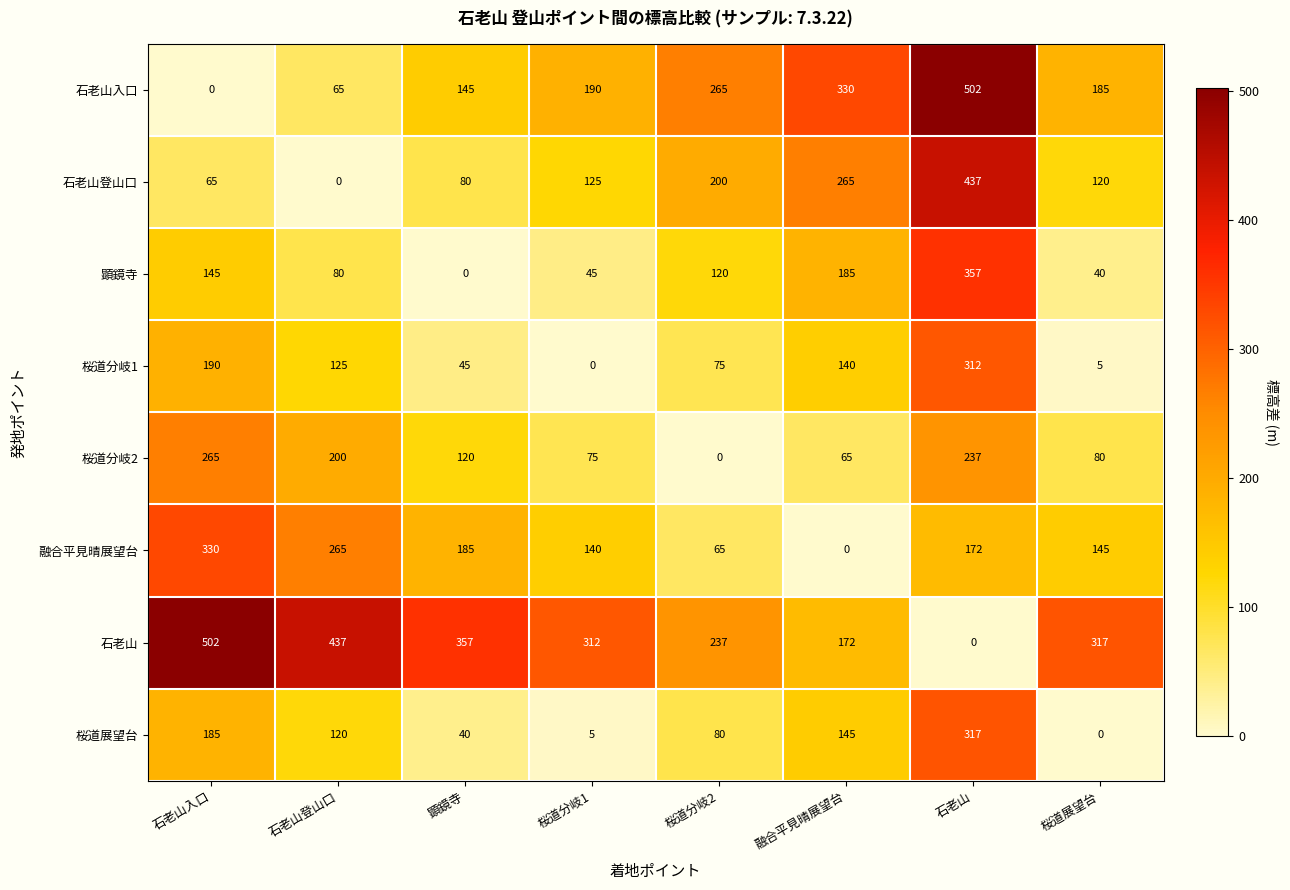

What is the sum of all 石老山登山口 values?

1292